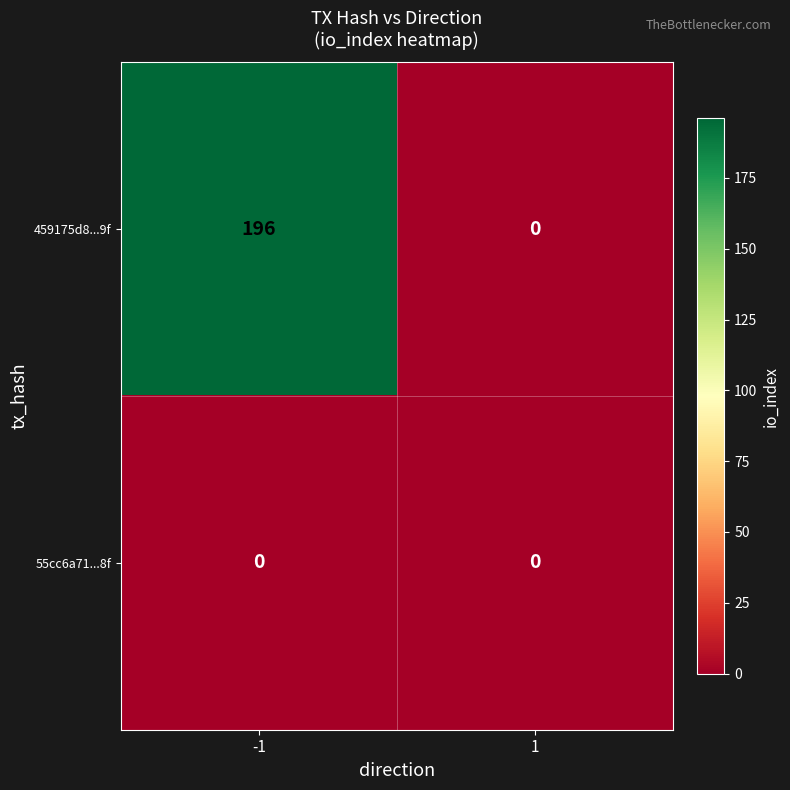

The 55cc6a71...8f series shows 0 at -1. True or false?

True